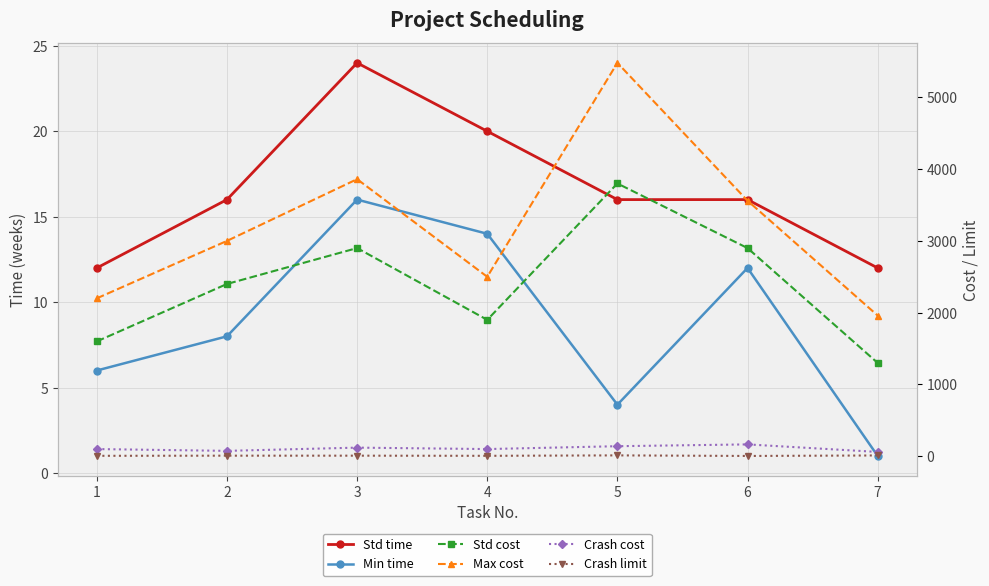

What is the value of the Crash limit point at the 6th from the left?

4